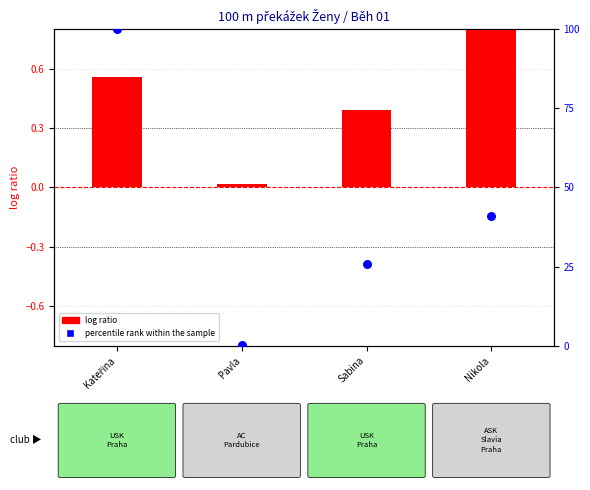

What is the total value across all series at Pavla?

0.1